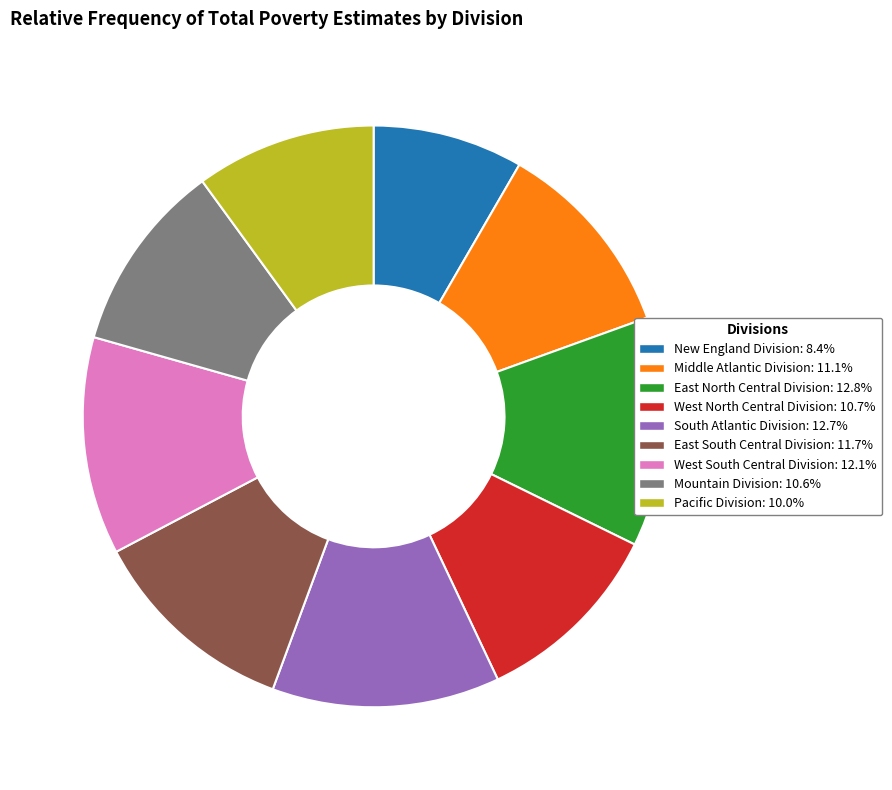

What is the ratio of the value at Mountain Division to the value at Middle Atlantic Division?

1.0